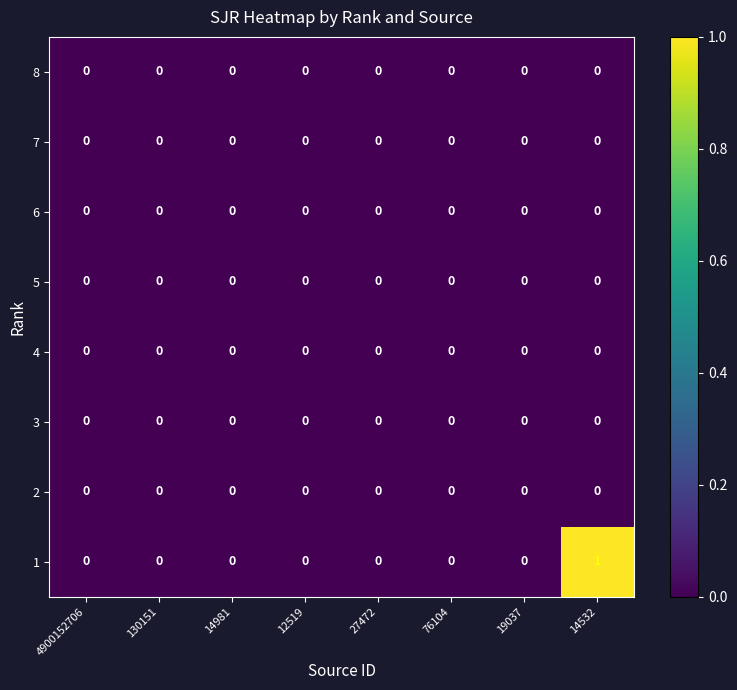

Is it true that 5 equals 0 at 12519?

True